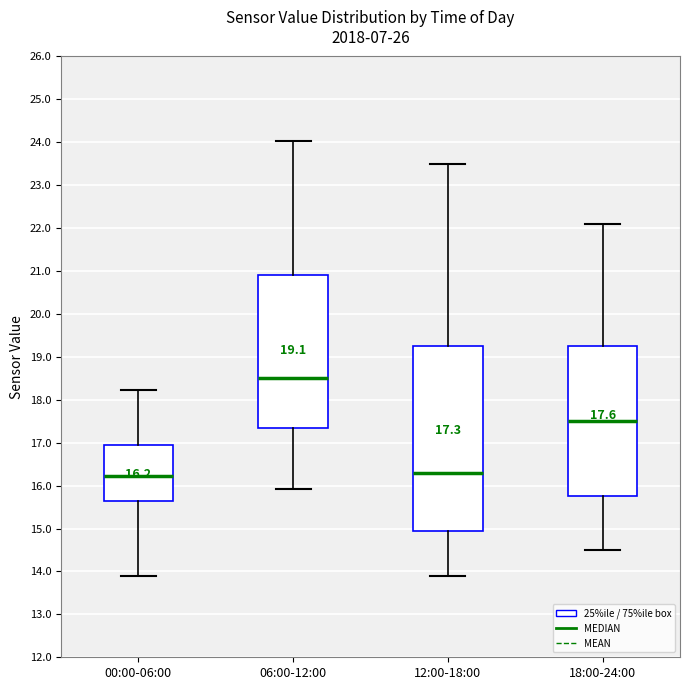

Which box is the tallest, from its lower edge to its upper edge?

12:00-18:00